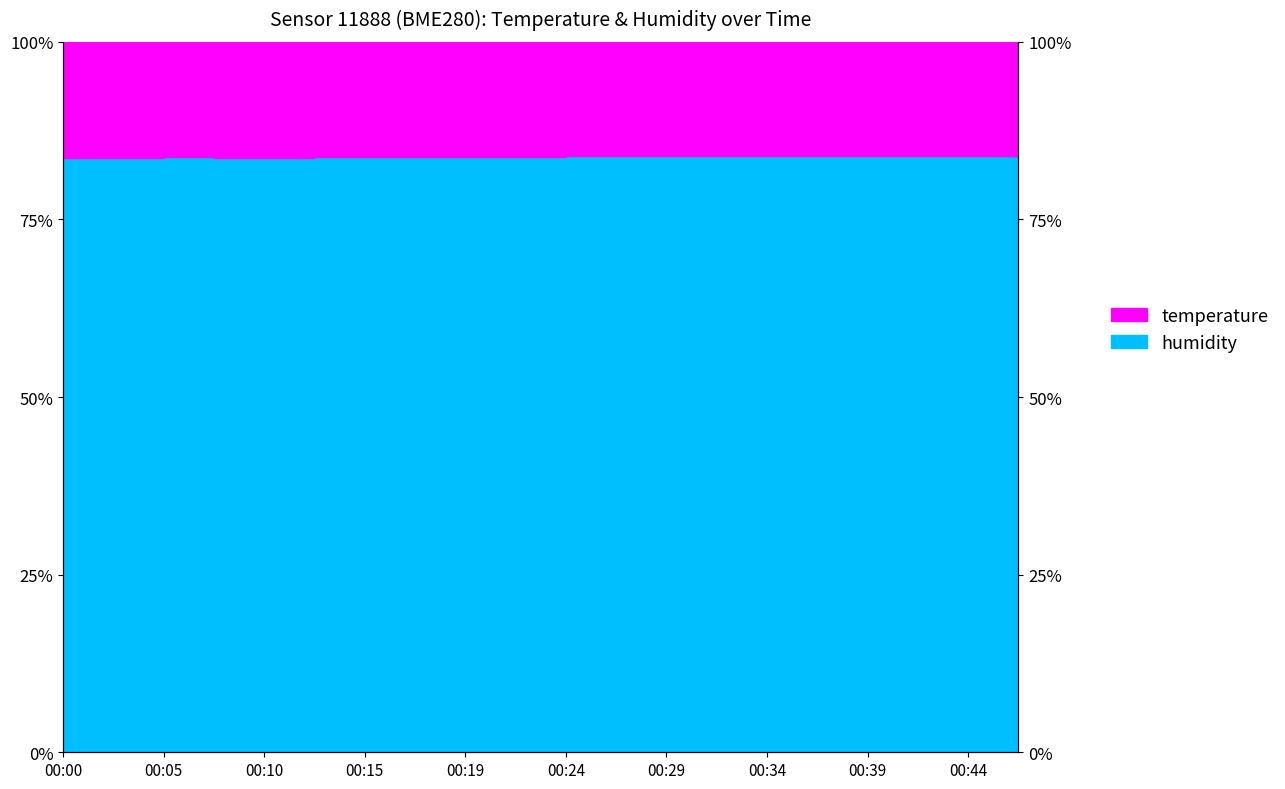

What is the maximum value shown in the chart?

84.0